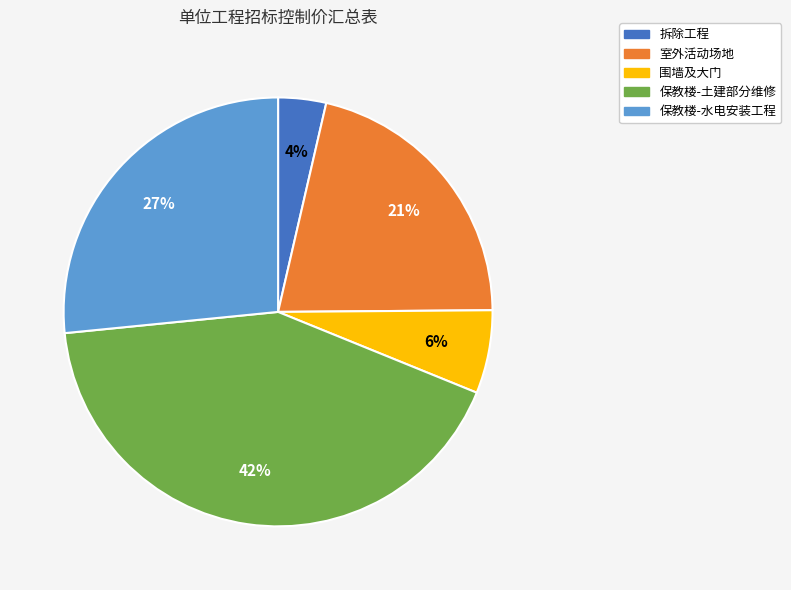

True or false: 室外活动场地 accounts for 31% of the total.

False